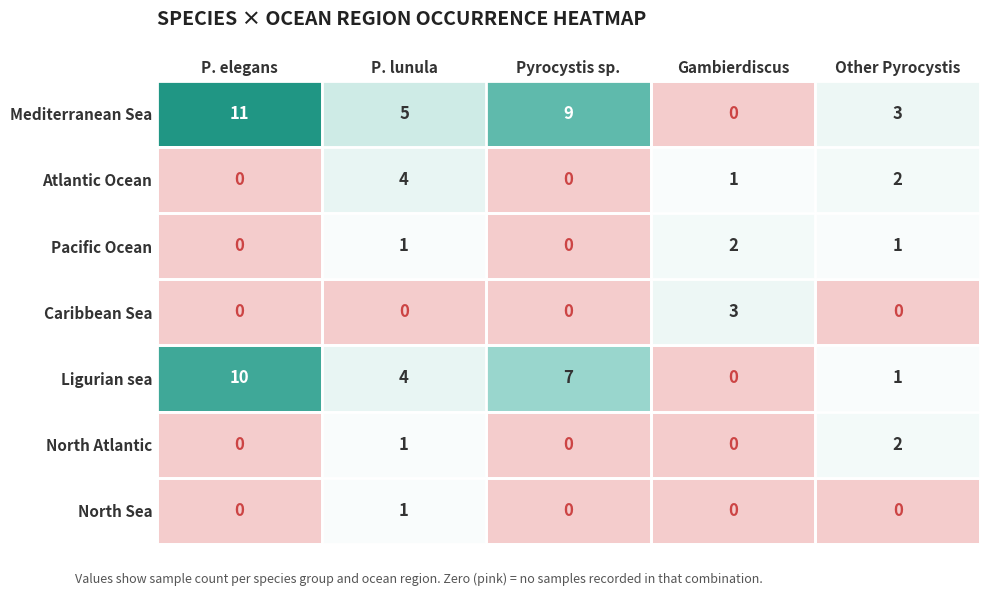

Is it true that Caribbean Sea equals 0 at P. elegans?

True